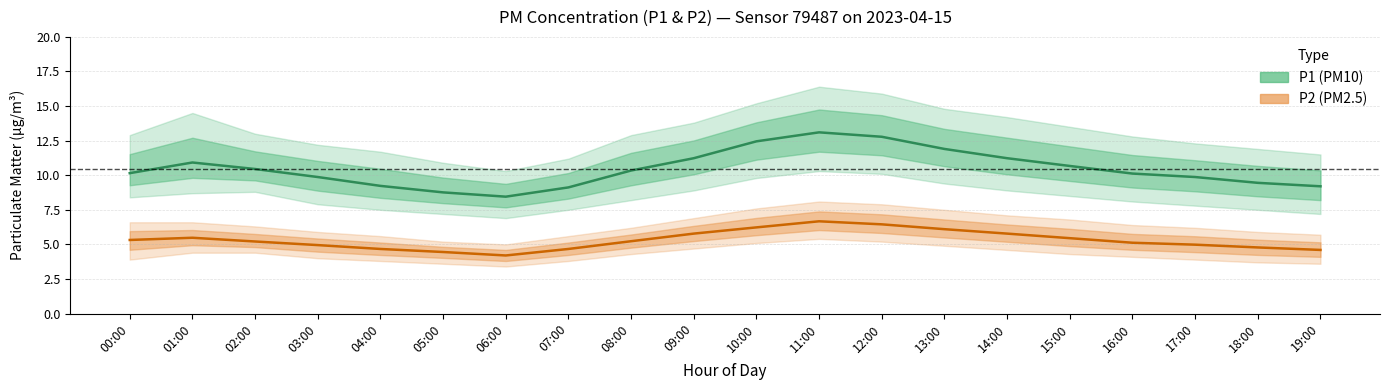

True or false: P1 (PM10) and P2 (PM2.5) cross at least once.

False